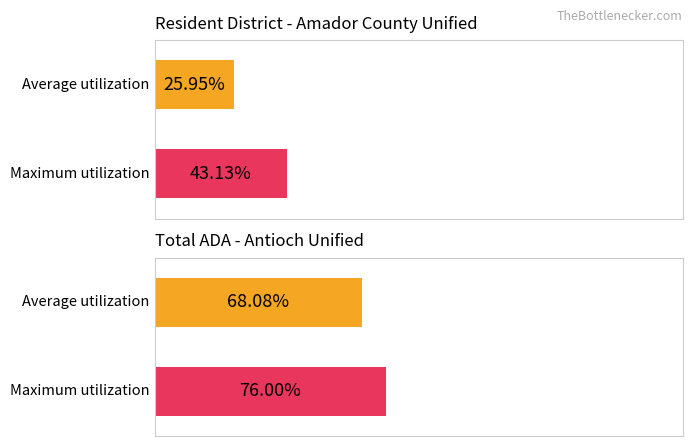

Count the number of data series in this chart.

2